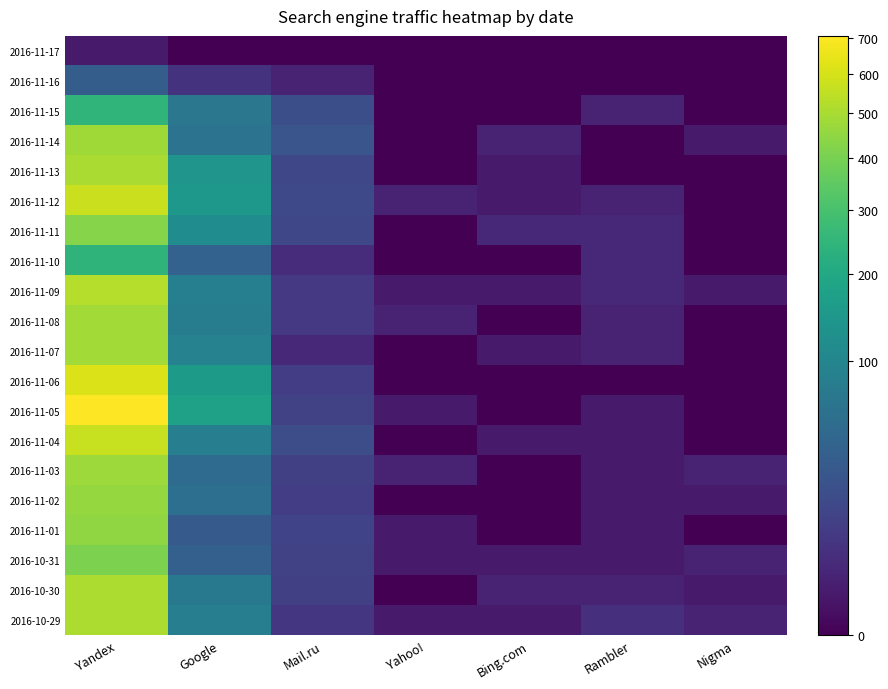

What is the greatest value displayed?

707